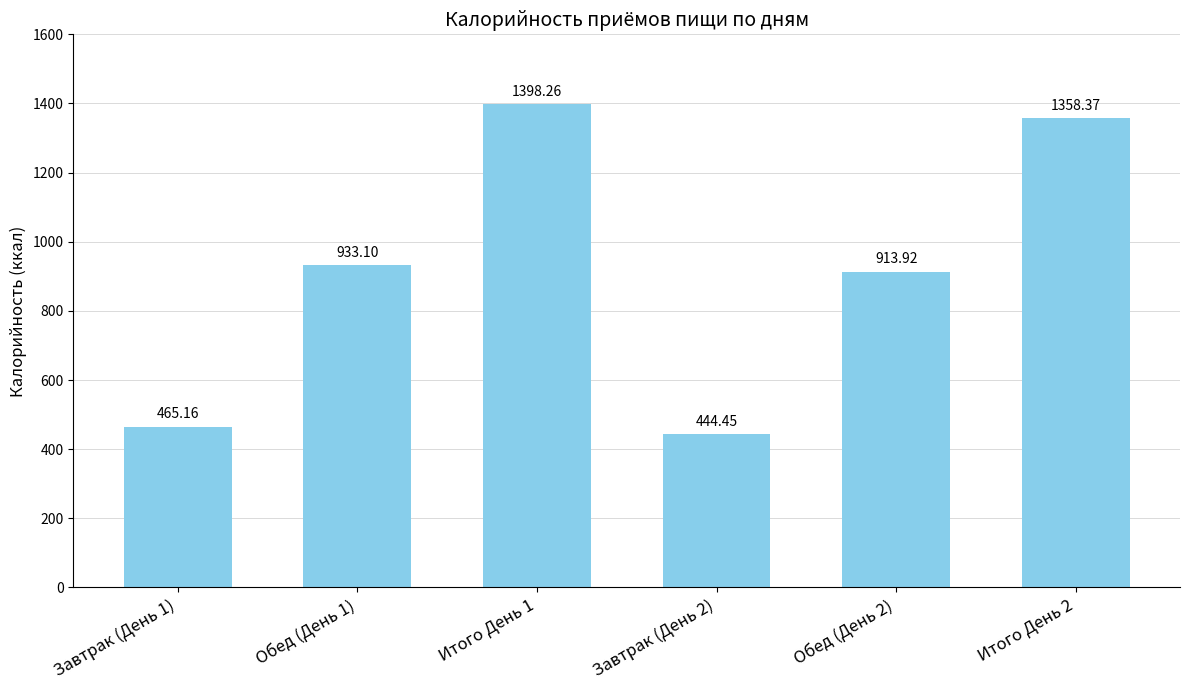

True or false: the data shows 444.4 at Завтрак (День 2).

True